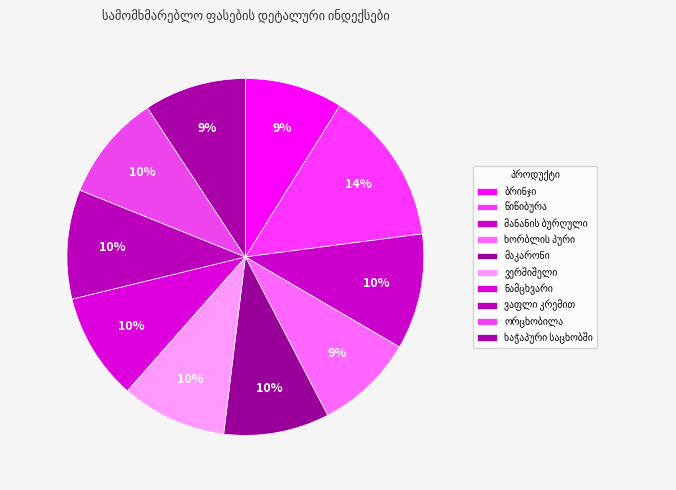

Count the number of slices in the pie.

10